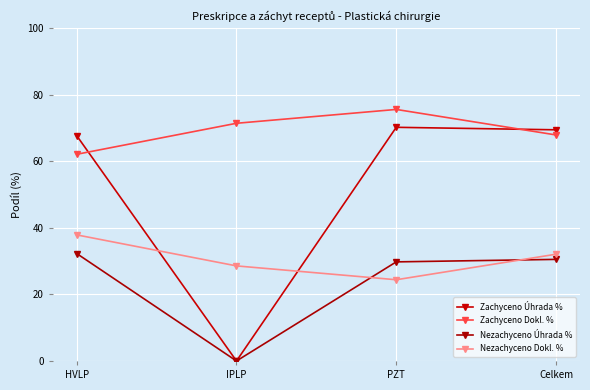

At which category is the sum across all series the highest?

HVLP